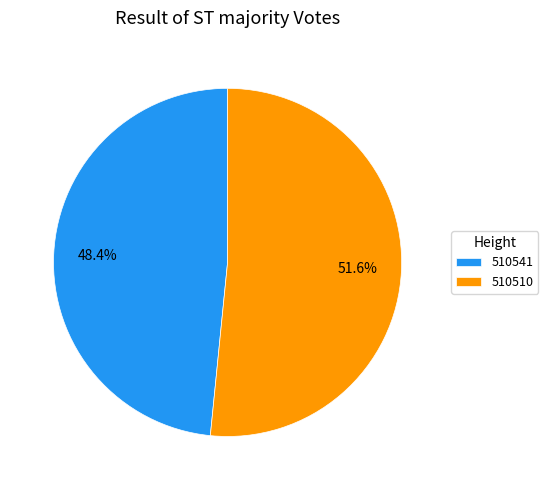

To the nearest percent, what is the average slice percentage?

50%